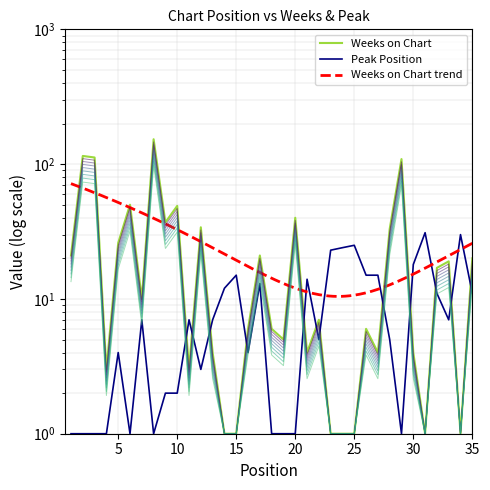

Which series has the largest total across all categories?

Weeks on Chart